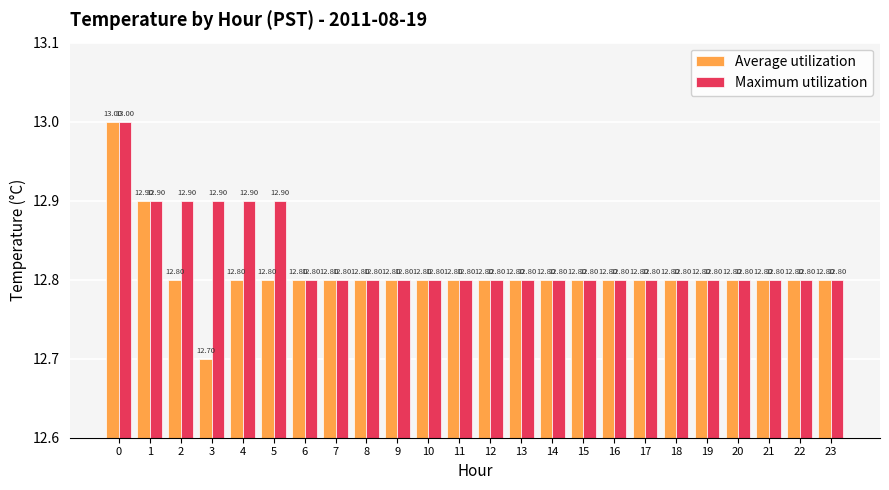

Does the chart contain any negative values?

No